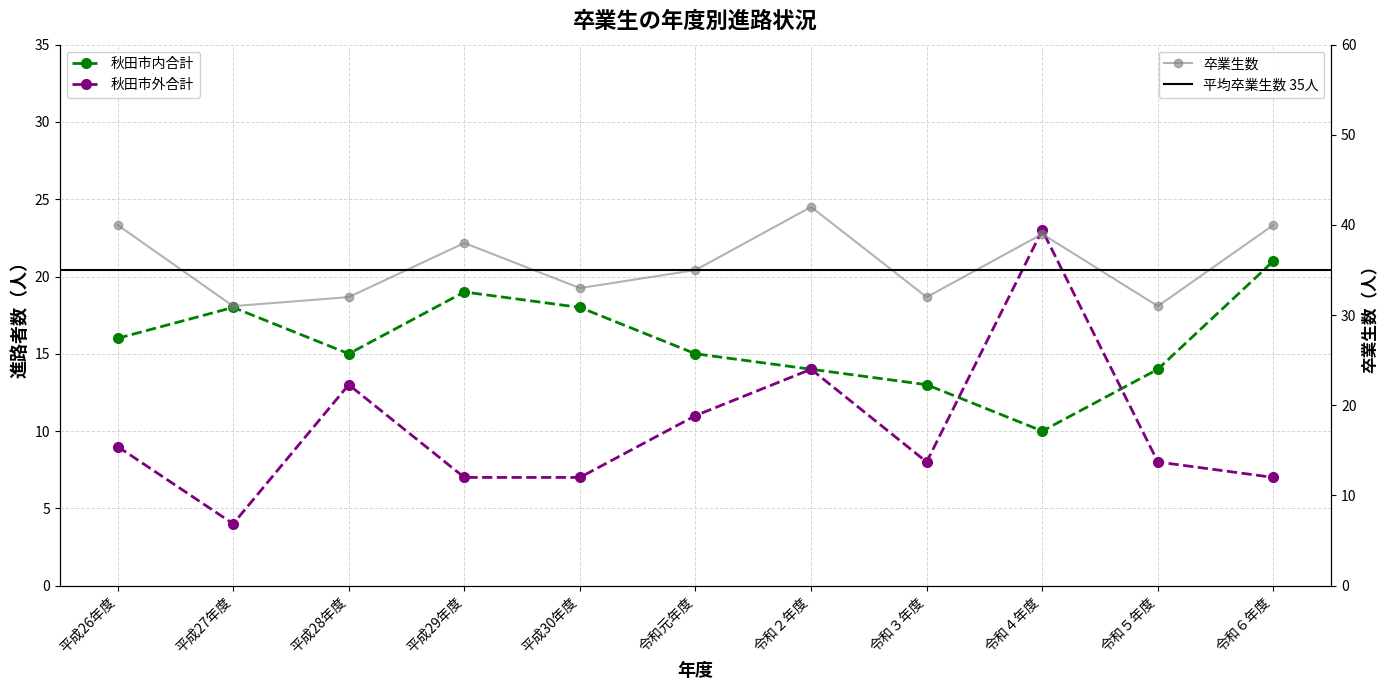

What position from the right is 令和４年度?

3